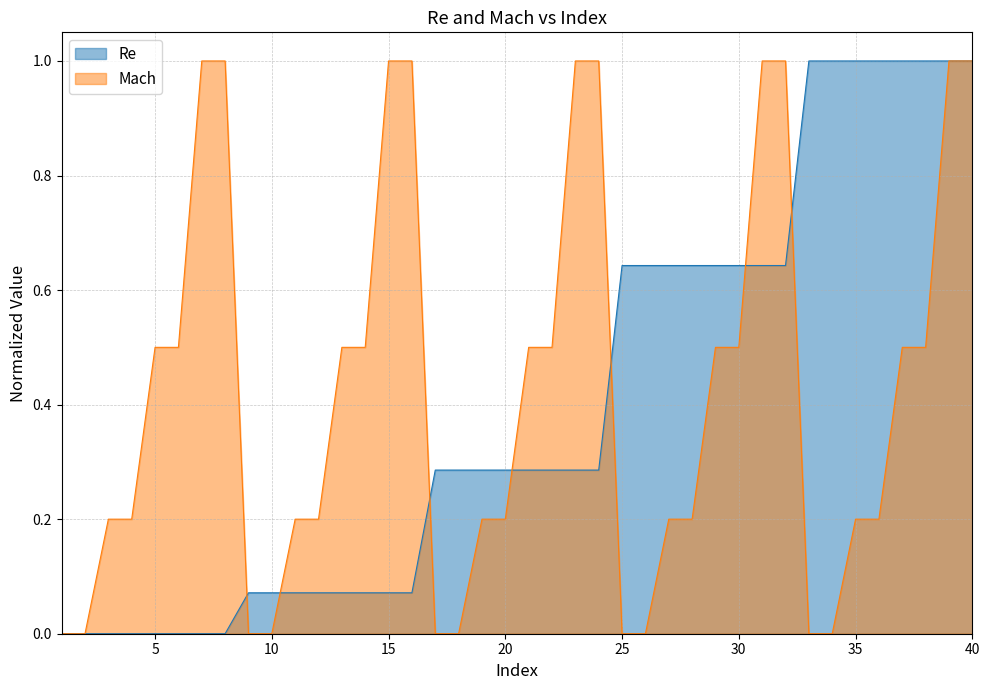

True or false: Re has a value of 0.6 at 40.

False